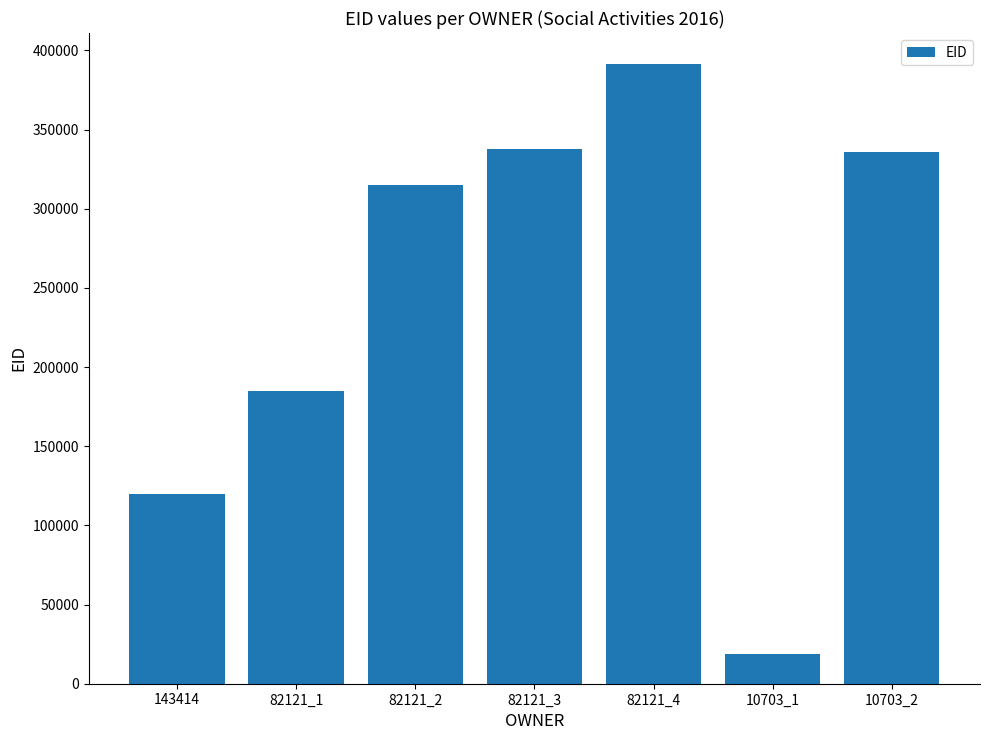

Approximately how many times larger is the value at 10703_2 compared to 82121_3?

1.0